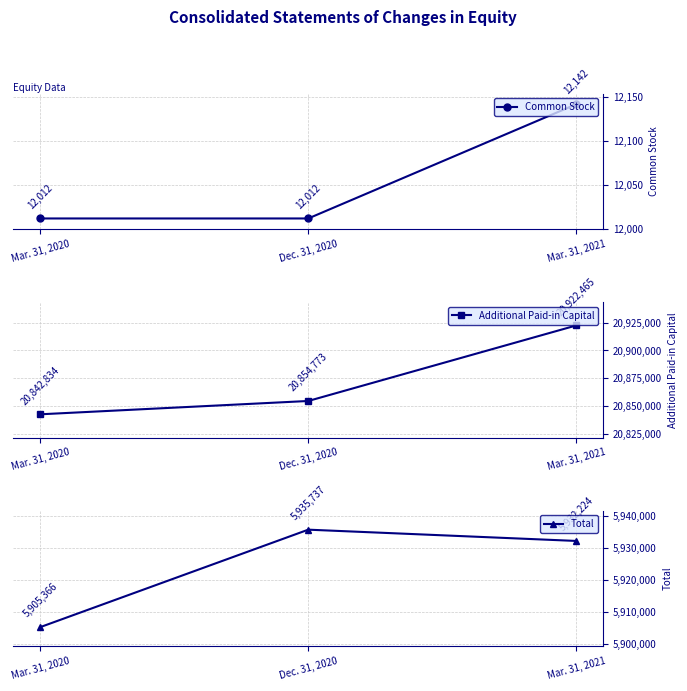

At Dec. 31, 2020, list the series in order from largest to smallest.

Additional Paid-in Capital, Total, Common Stock